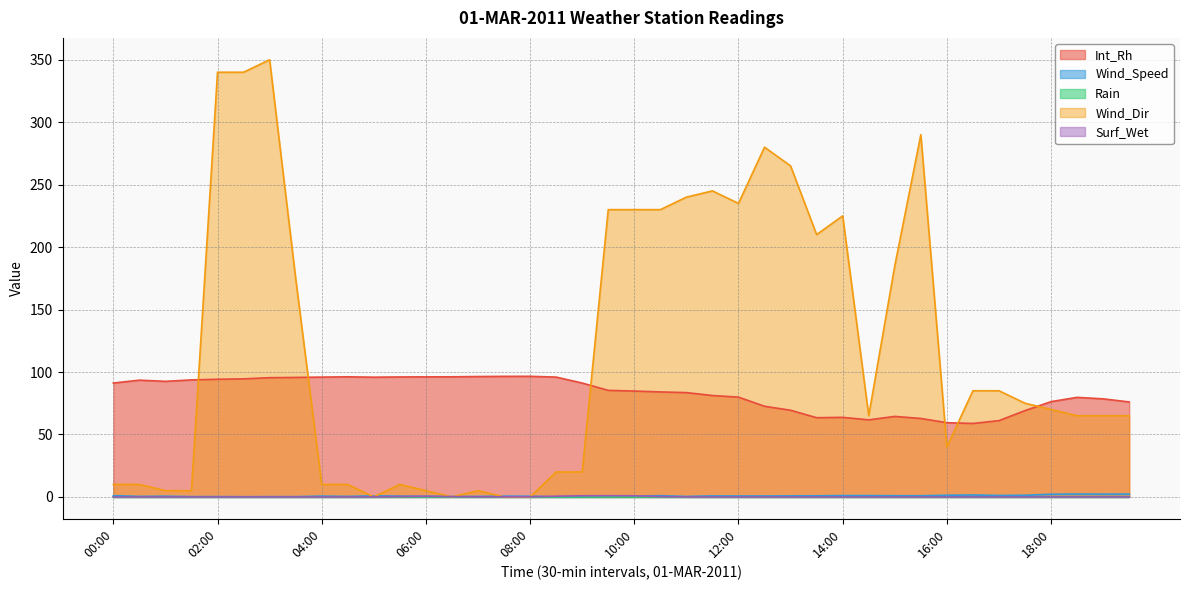

Does the chart display data point markers on the line(s)?

No